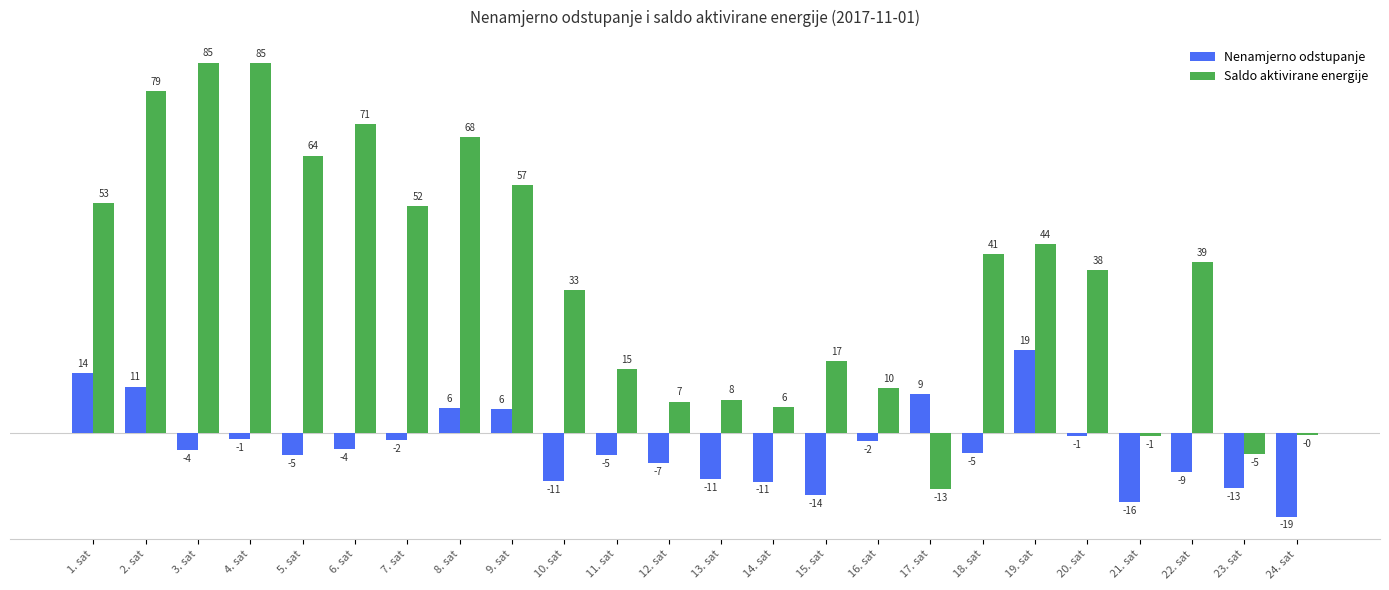

The Saldo aktivirane energije series shows 6.1 at 14. sat. True or false?

True